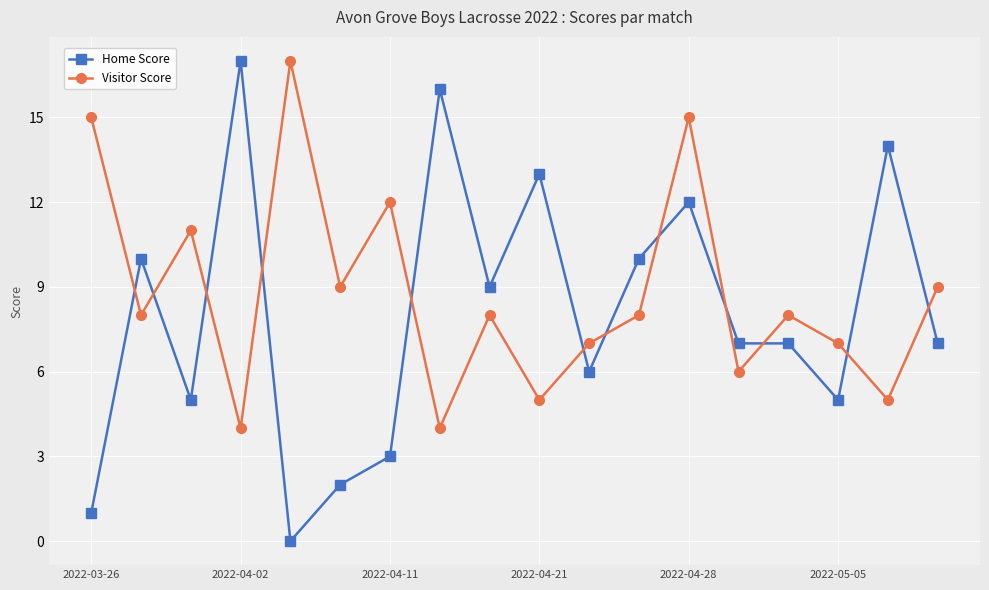

Which series has the largest total across all categories?

Visitor Score